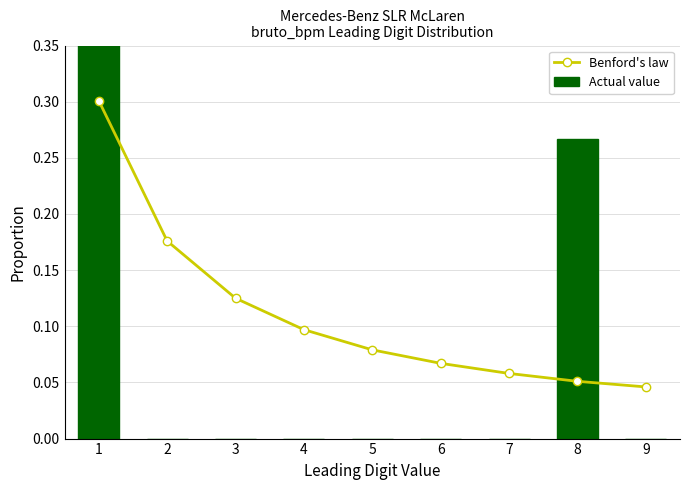

Is the value of Actual value at 5 greater than the value of Benford's law at 4?

No